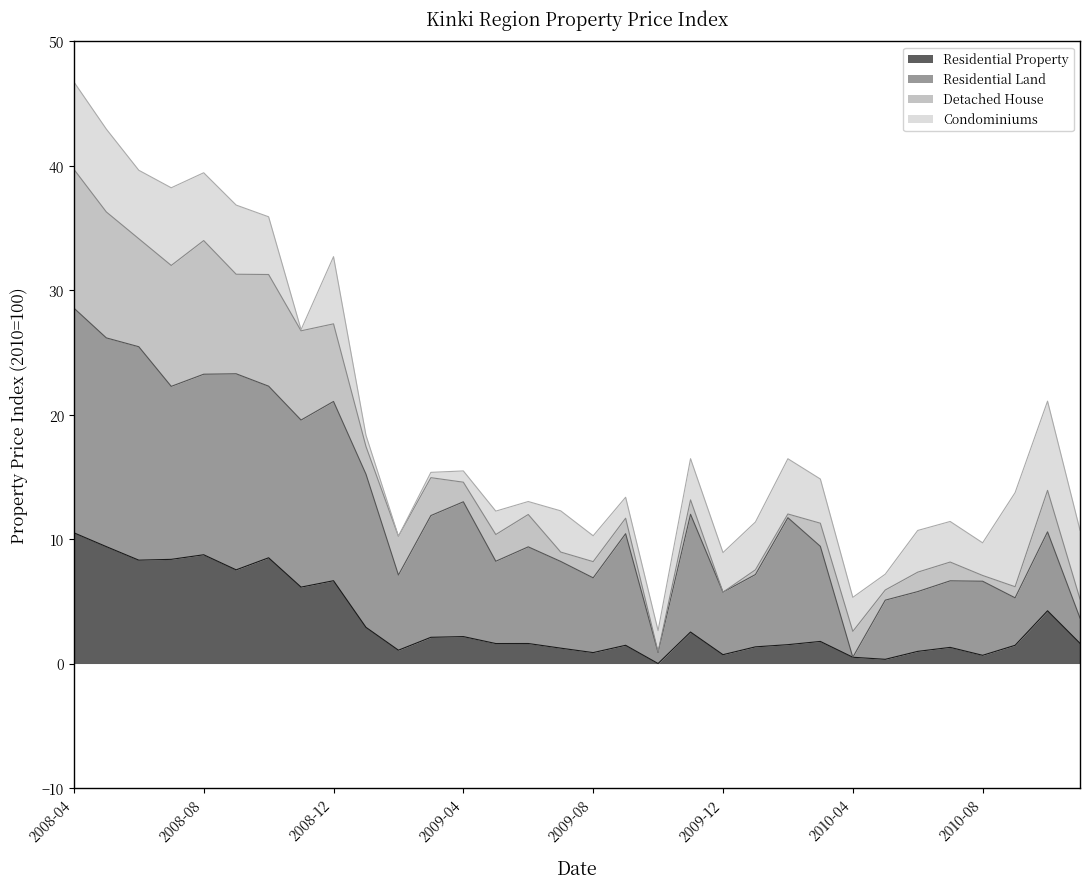

True or false: Residential Property has more than 1 interior local peaks.

True